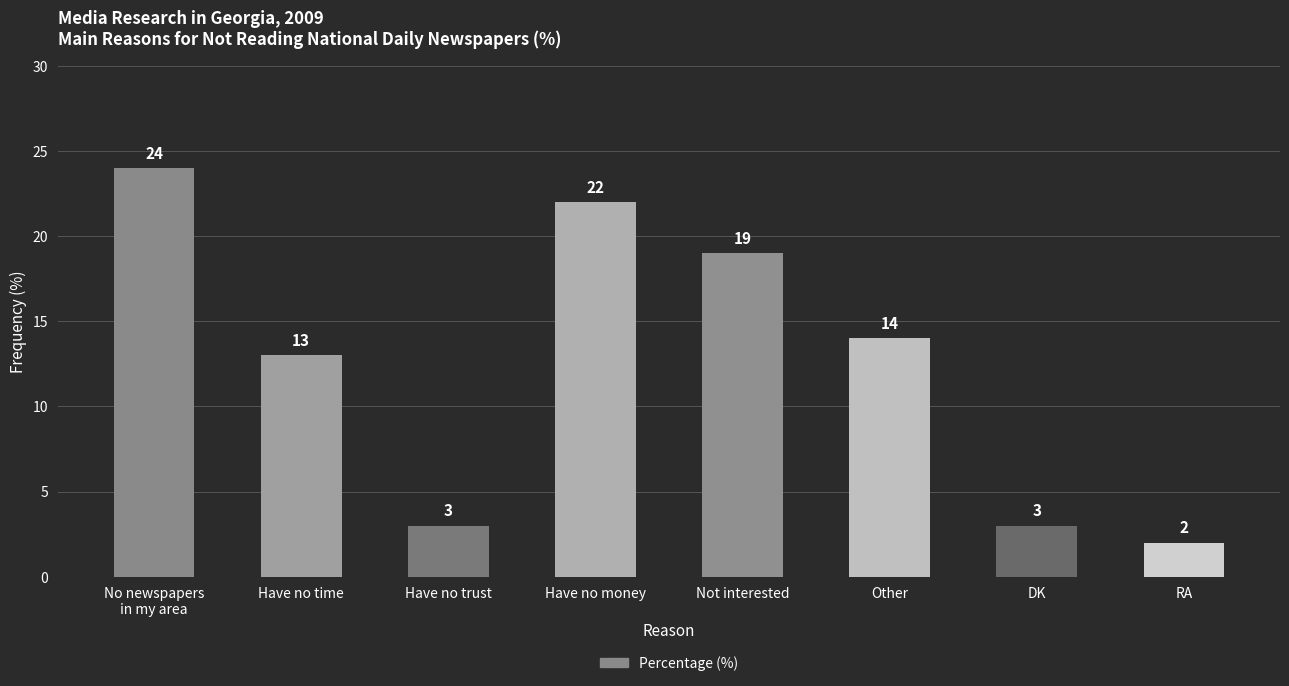

What is the sum of the values at Have no trust and DK?

6